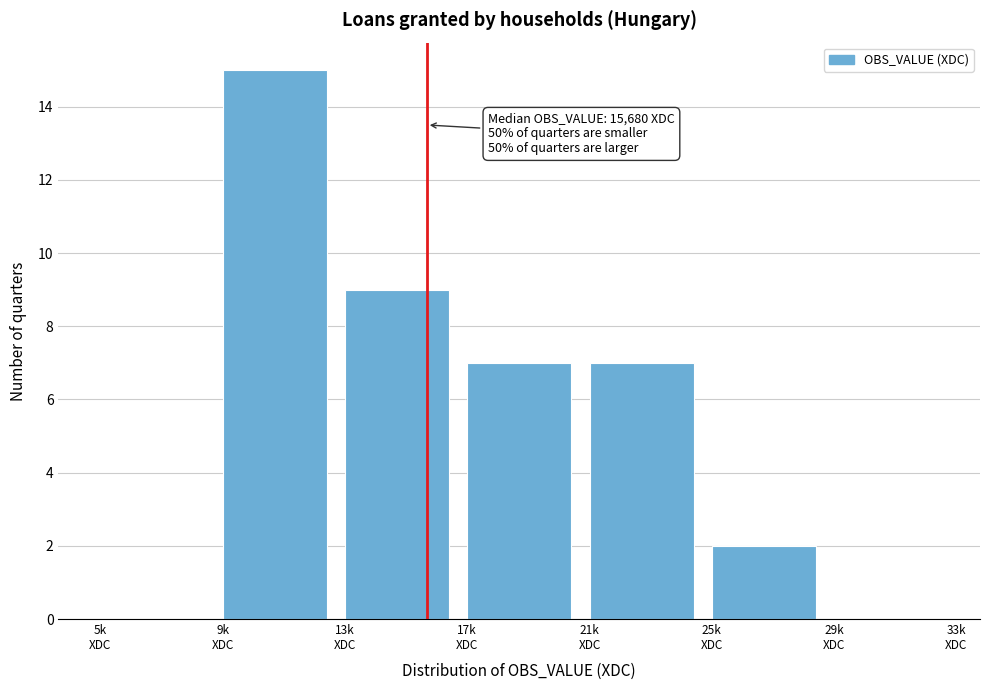

What is the greatest value displayed?

15